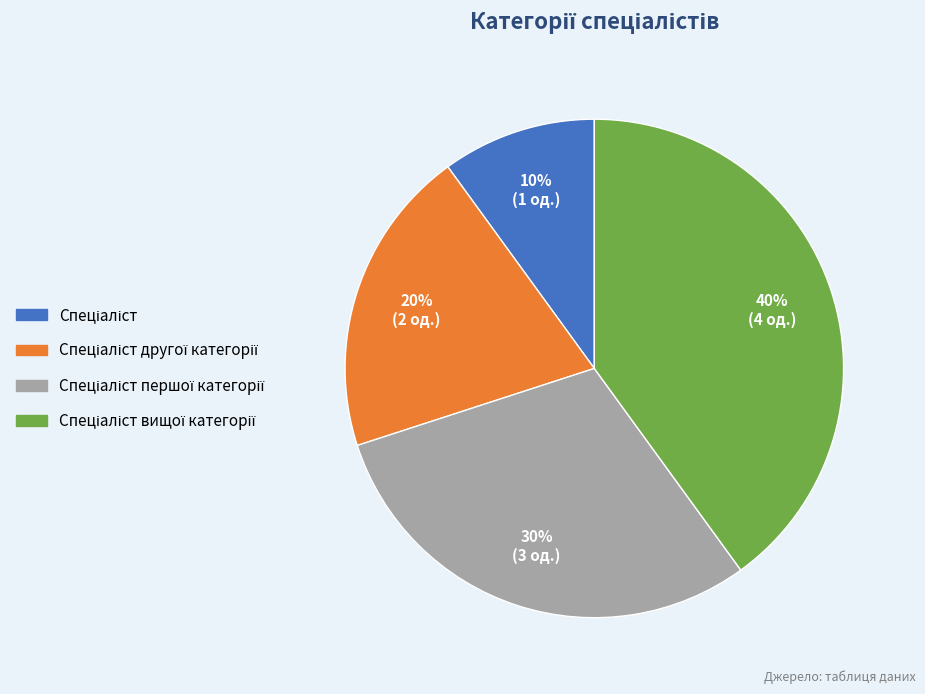

To the nearest percent, what is the average slice percentage?

25%